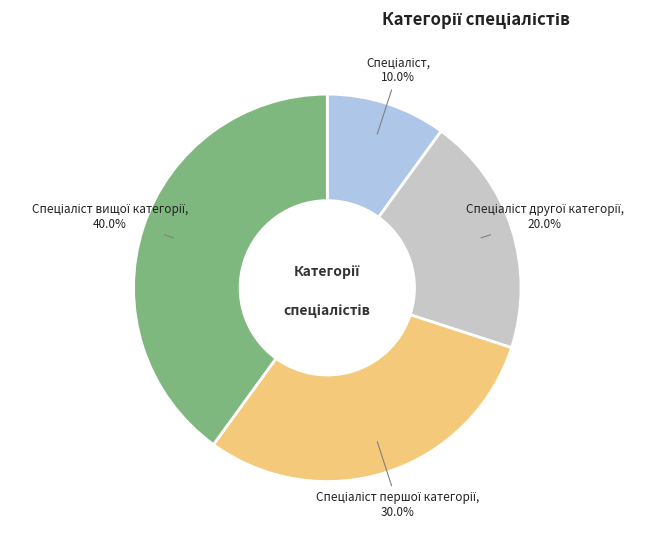

Is there a majority slice in this chart?

No